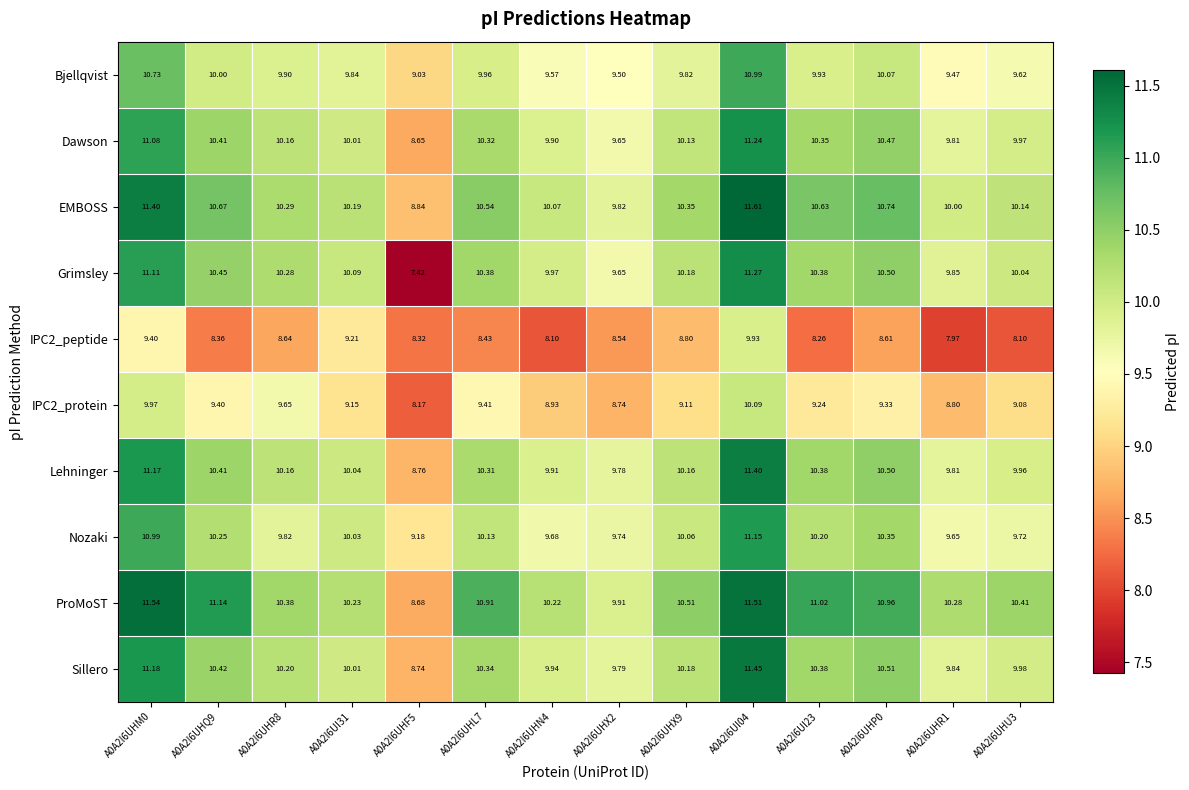

Is the value of IPC2_protein at A0A2I6UHR8 greater than the value of Grimsley at A0A2I6UHL7?

No